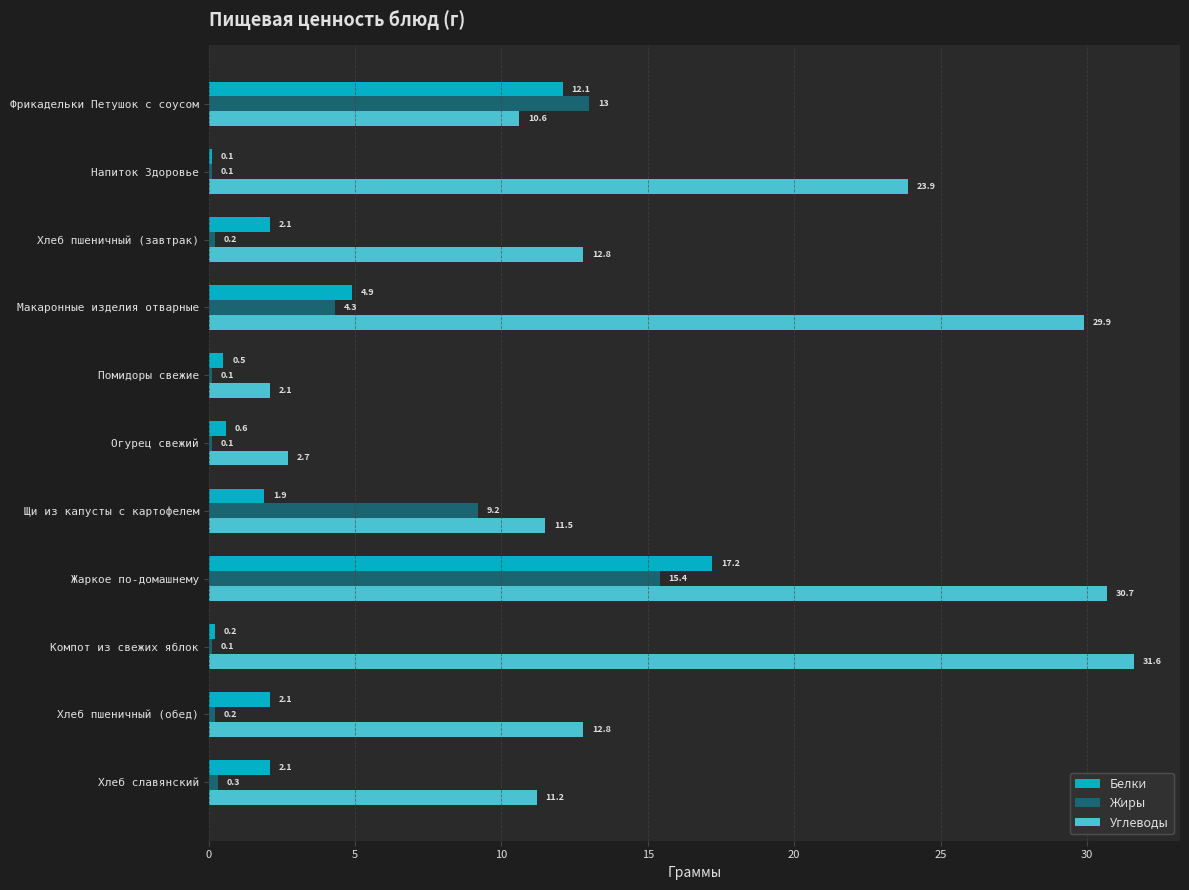

What is the difference between the Углеводы values at Компот из свежих яблок and Щи из капусты с картофелем?

20.1